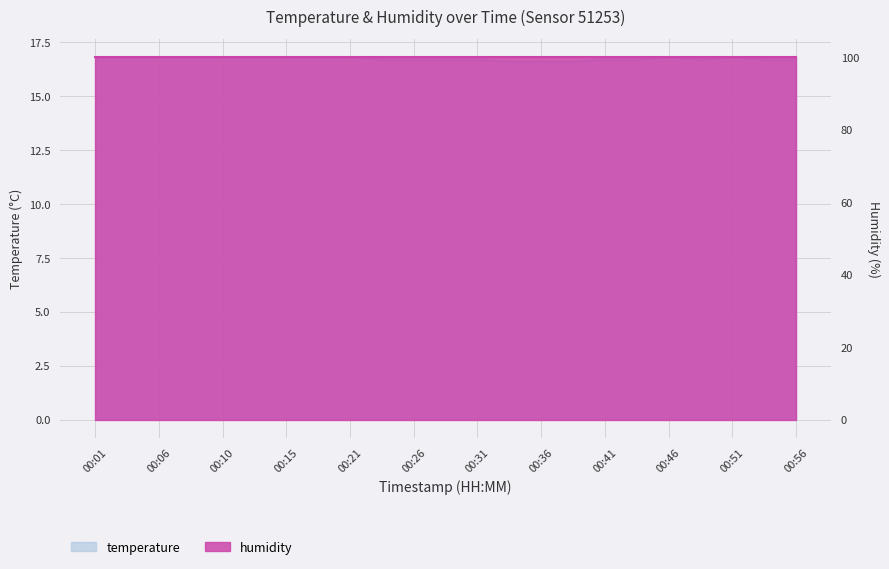

List the labels in order of value, largest first.

00:01, 00:03, 00:06, 00:08, 00:10, 00:13, 00:15, 00:18, 00:21, 00:46, 00:51, 00:23, 00:26, 00:28, 00:31, 00:41, 00:43, 00:49, 00:54, 00:56, 00:33, 00:36, 00:38